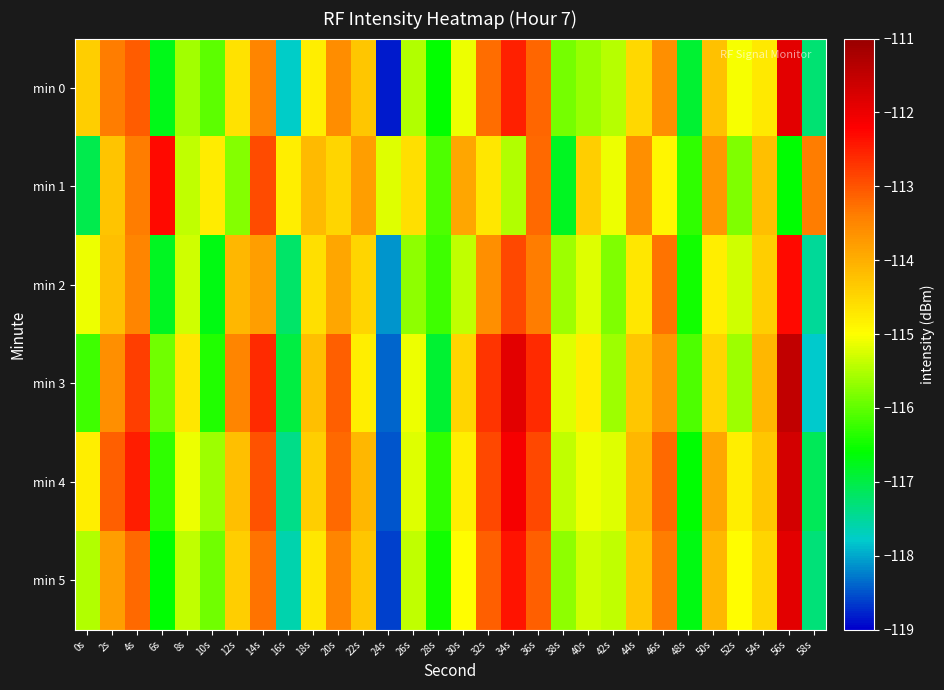

Rank the series by their maximum value, from highest to lowest.

min 3, min 4, min 5, min 0, min 1, min 2